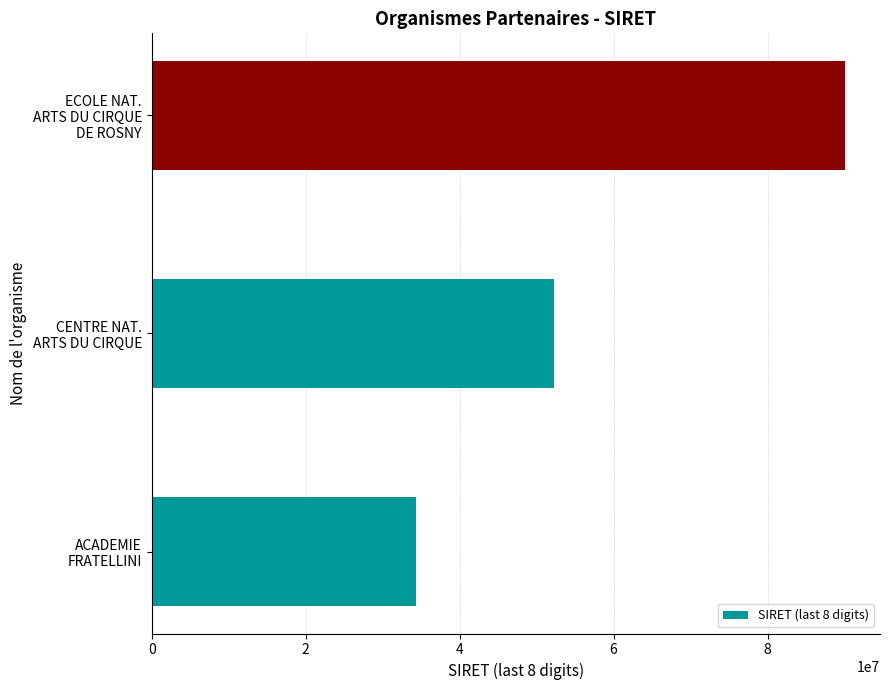

List the labels in order of value, largest first.

ECOLE NAT.
ARTS DU CIRQUE
DE ROSNY, CENTRE NAT.
ARTS DU CIRQUE, ACADEMIE
FRATELLINI